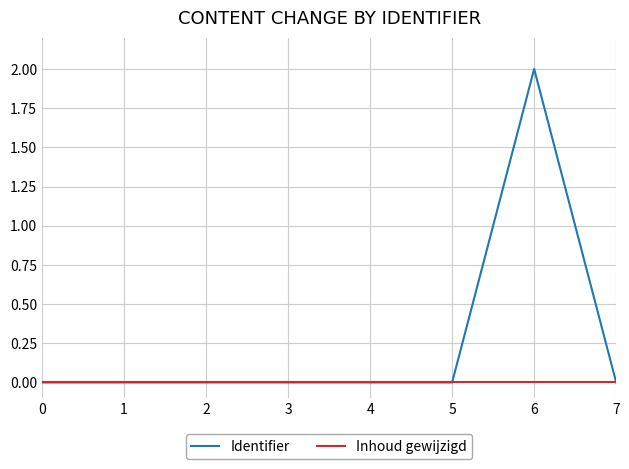

At which category is the sum across all series the highest?

6